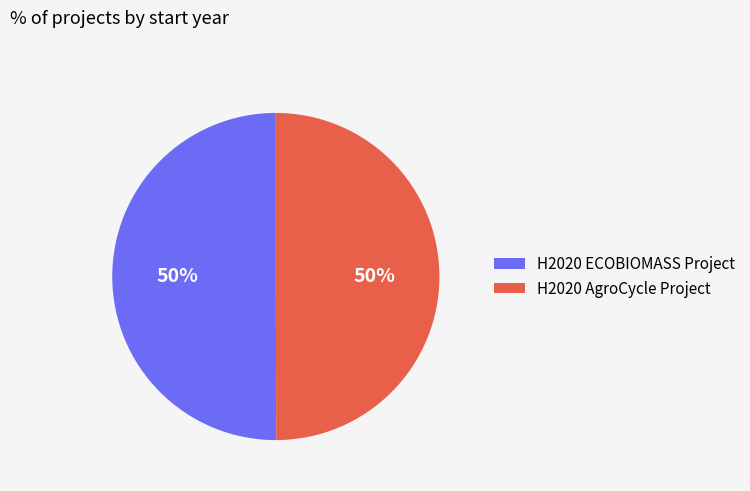

Combined, do H2020 AgroCycle Project and H2020 ECOBIOMASS Project account for over 50%?

Yes